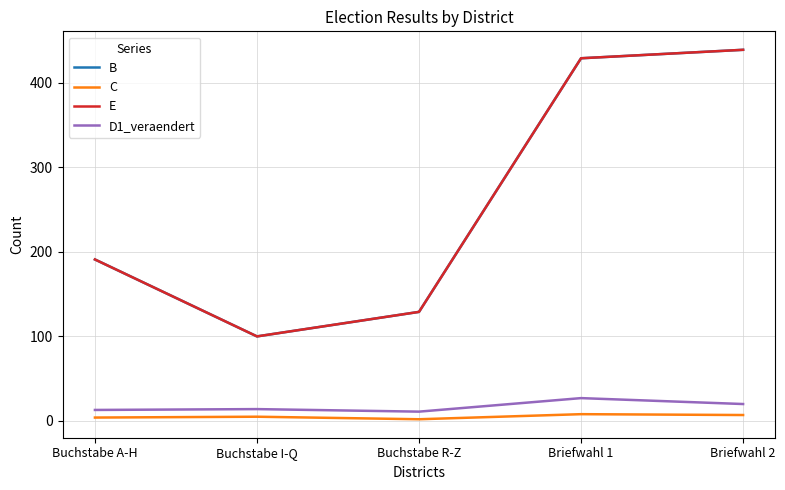

Does the chart have visible grid lines?

Yes